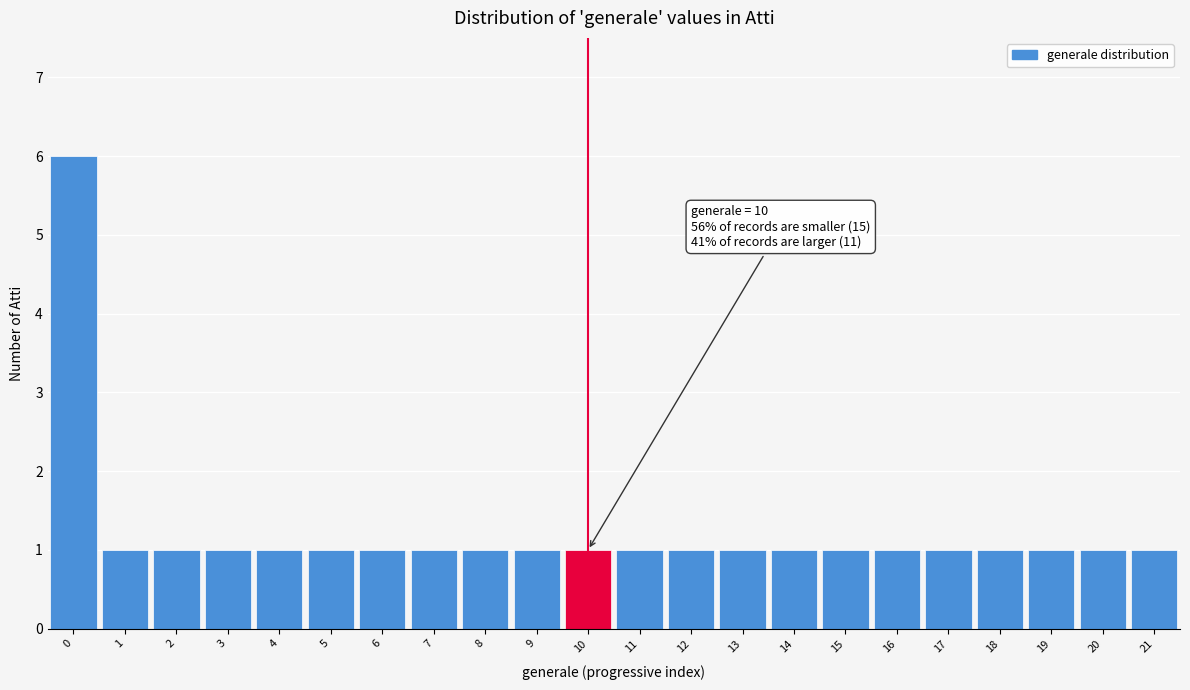

Which range on the x-axis has the tallest bar?

-0.5 to 0.5